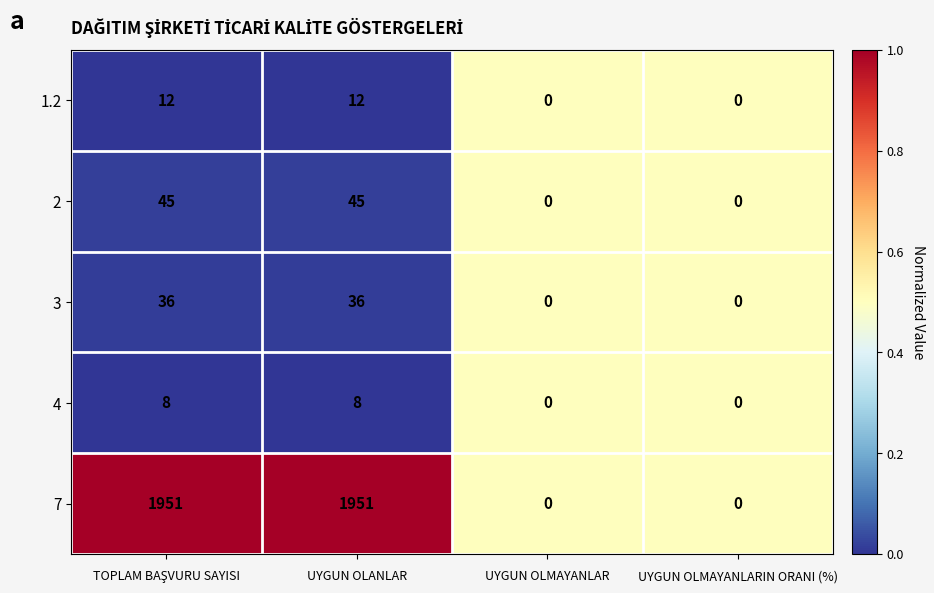

Which series has the largest range (max minus min)?

7